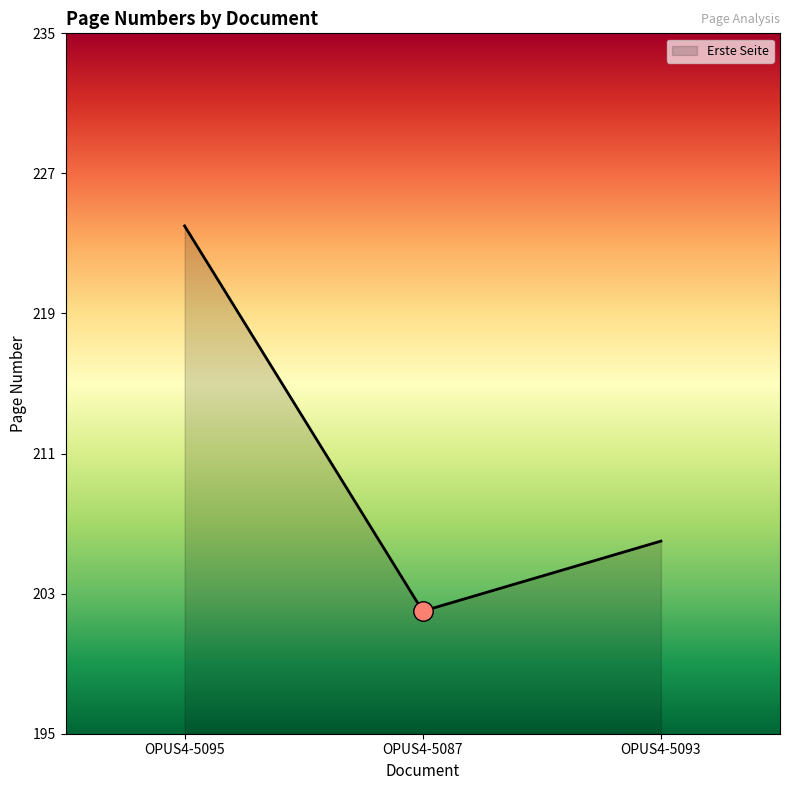

How many series are shown in this chart?

1